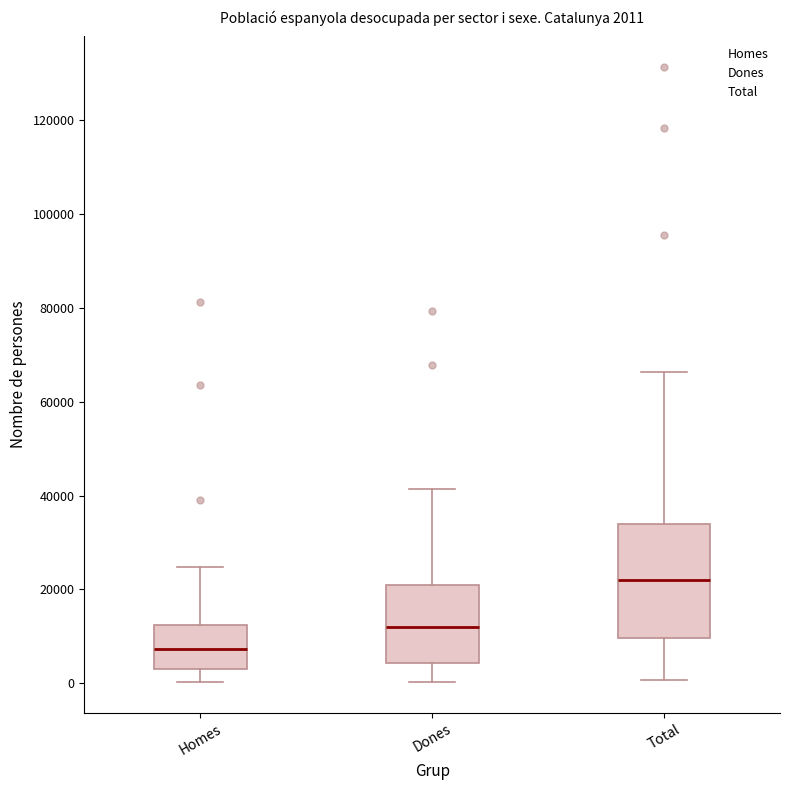

Comparing the boxes themselves (not the whiskers), which one is the tallest?

Total